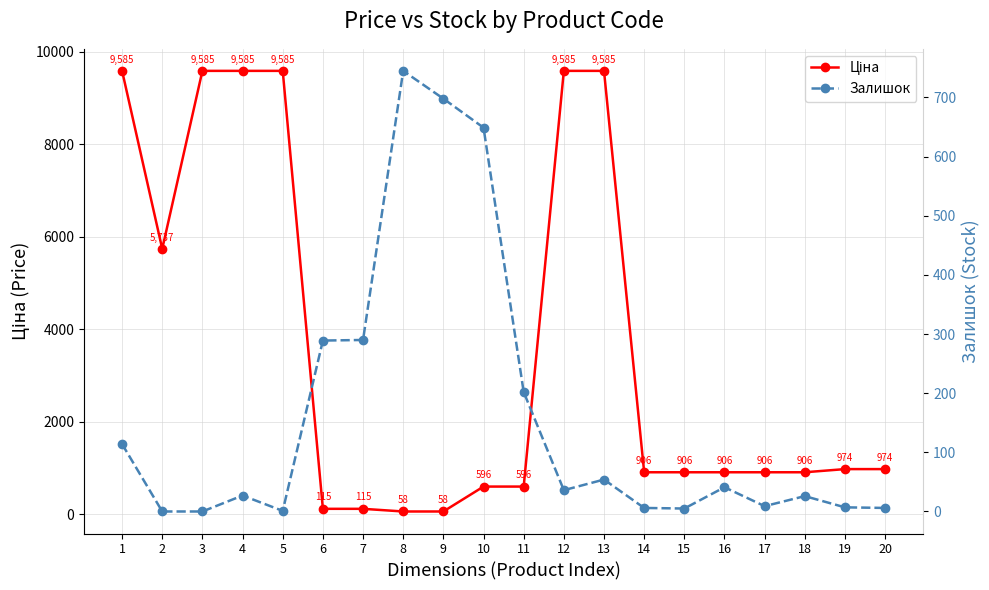

Which has a higher value, 8 or 3?

3